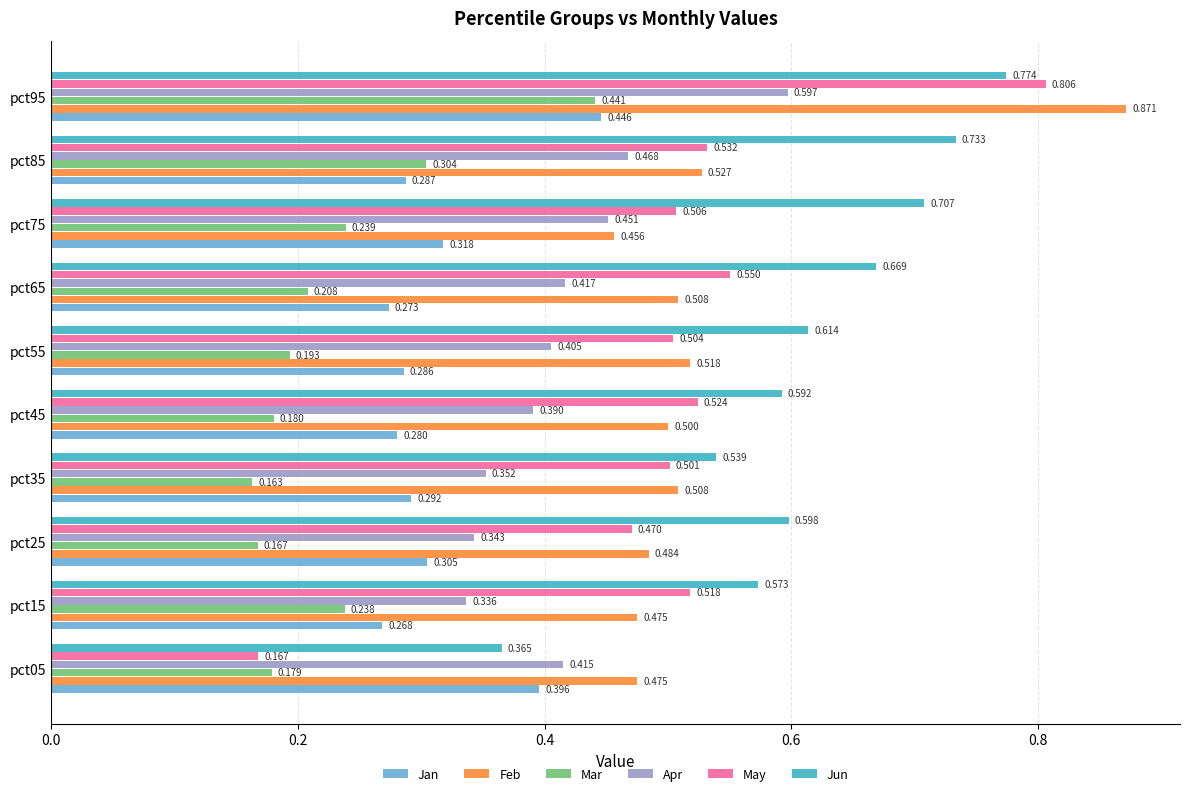

At which label does Jan reach its minimum?

pct15